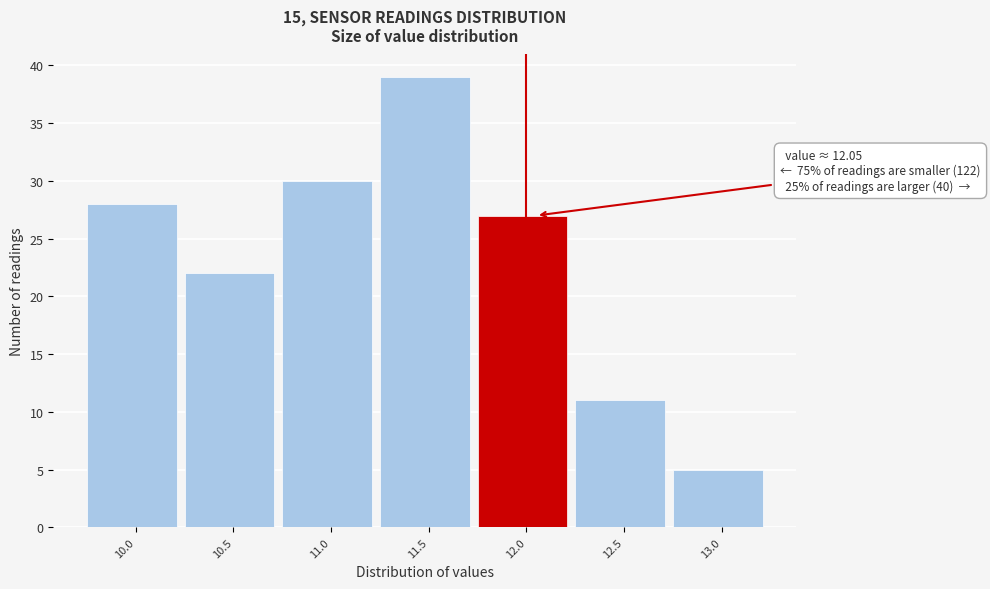

Reading right to left, what are all the values shown in this chart?

5	11	27	39	30	22	28